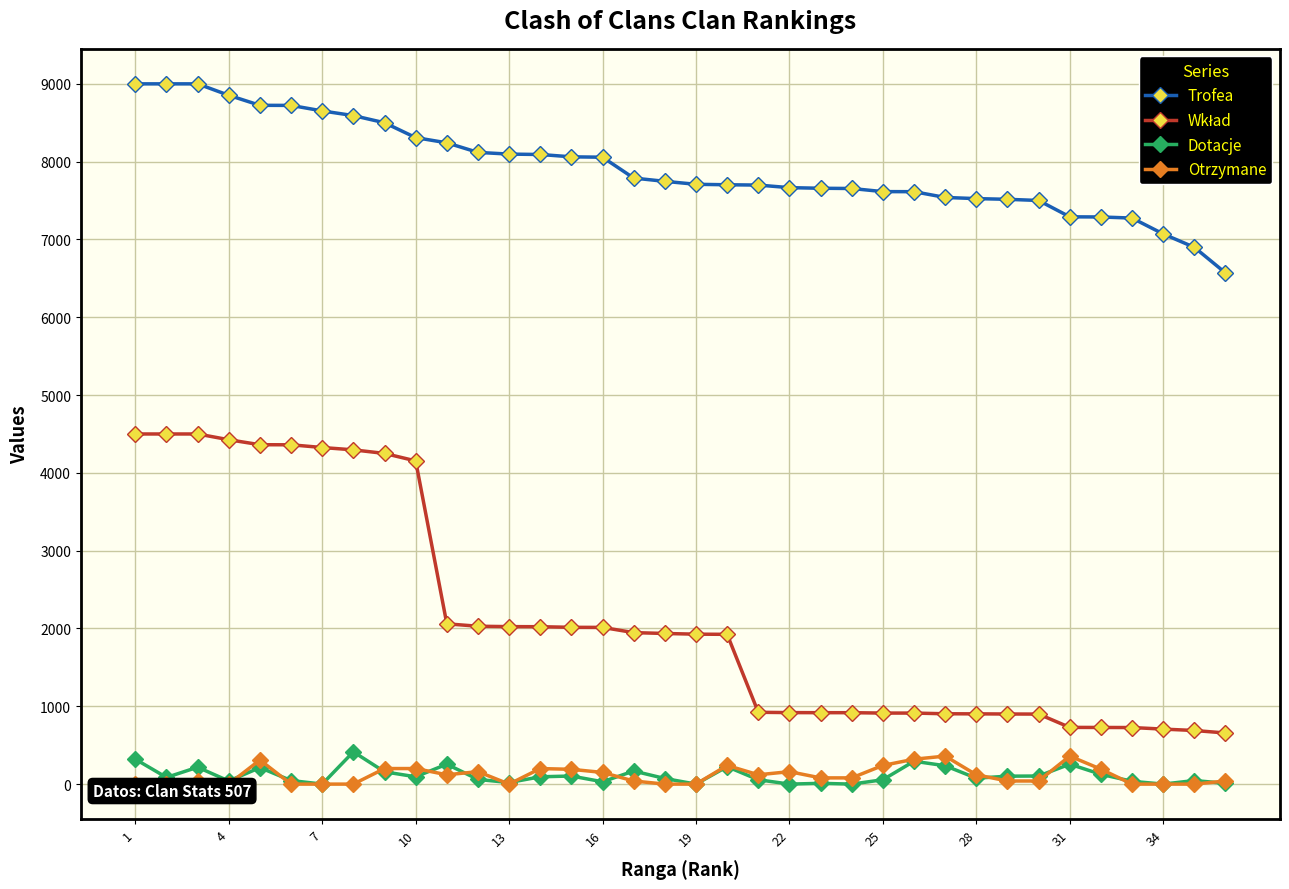

At 1, list the series in order from largest to smallest.

Trofea, Wkład, Dotacje, Otrzymane